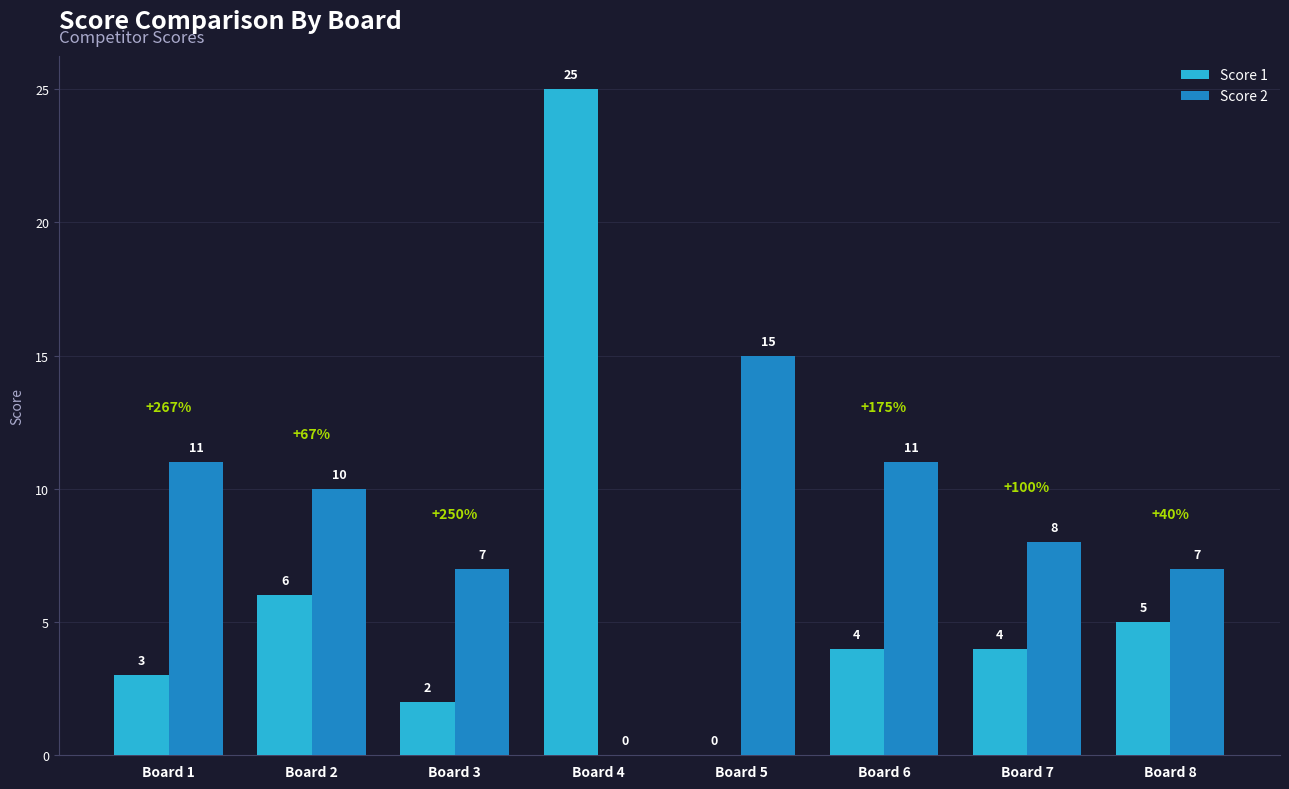

Is the value of Score 1 at Board 1 greater than the value of Score 2 at Board 1?

No